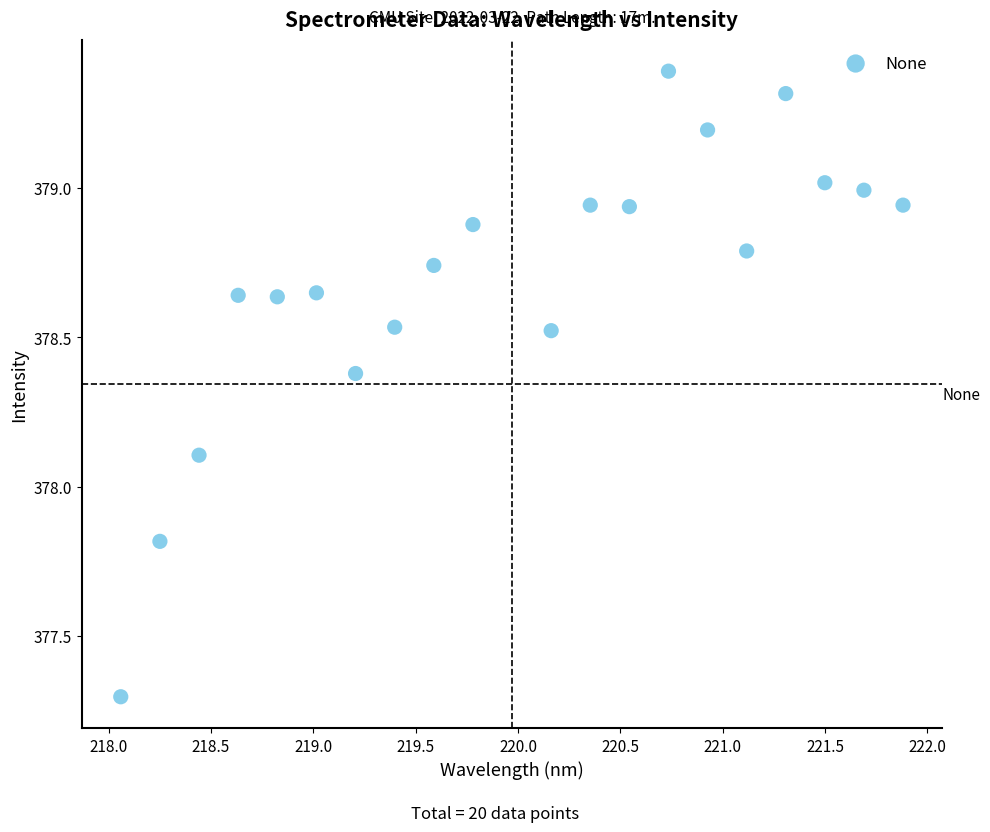

What Y value in the scatter plot is closest to 378?

378.1